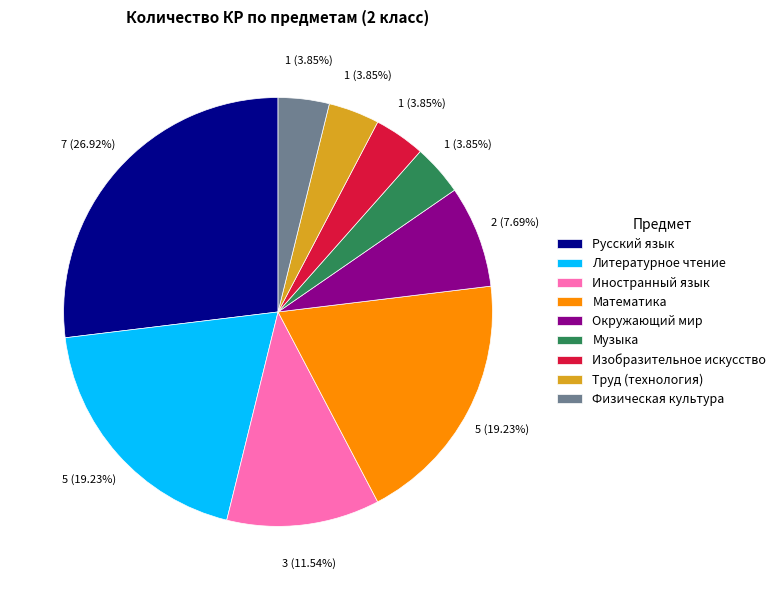

Which slice is the largest?

Русский язык